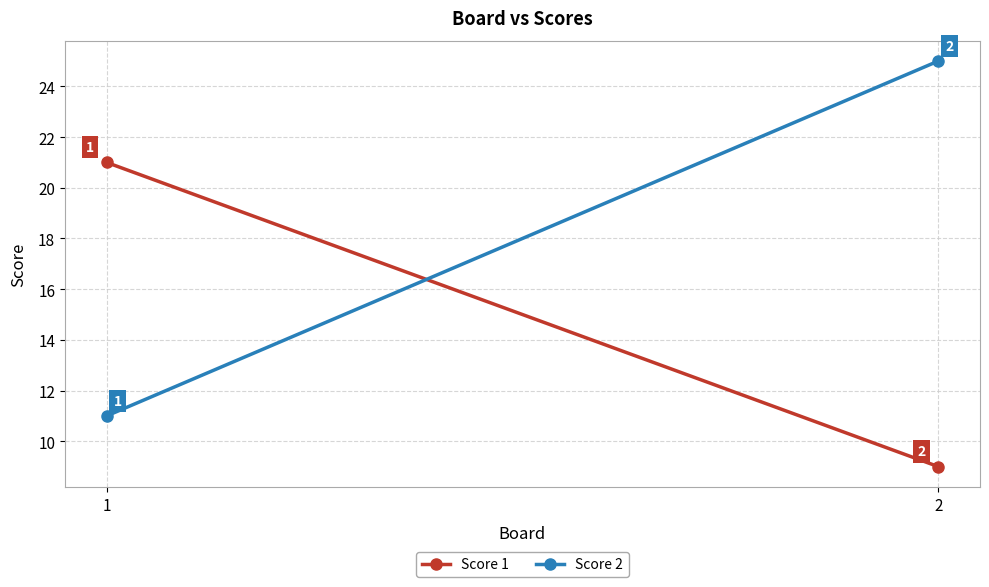

Which category has the highest value in the Score 2 series?

2